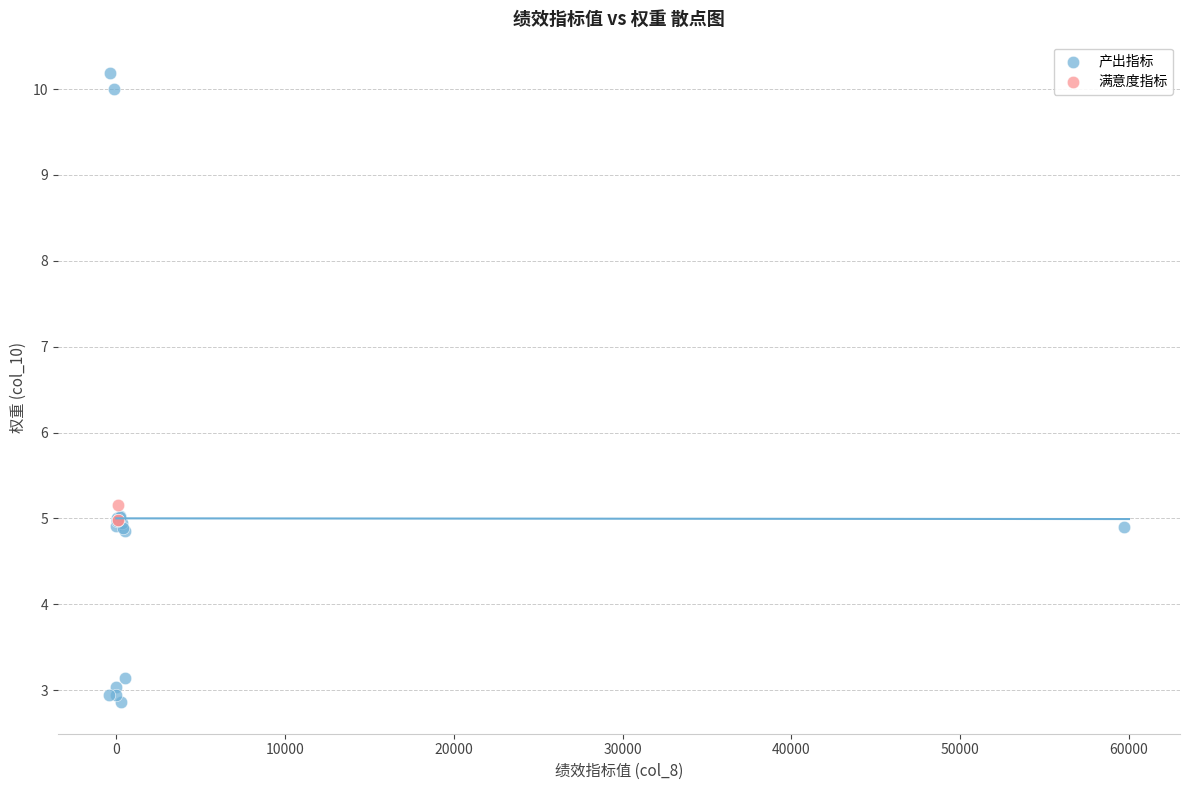

Which series contains the lowest Y value?

产出指标